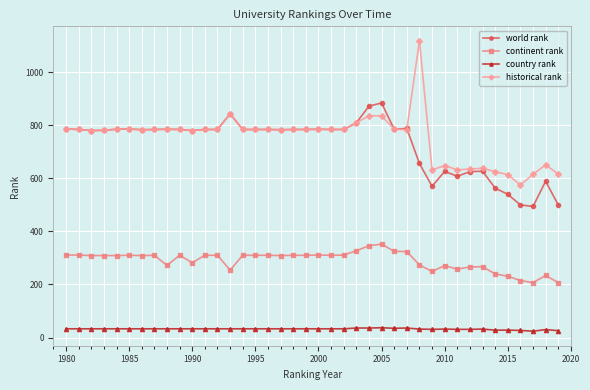

Which series has the widest spread of values?

historical rank